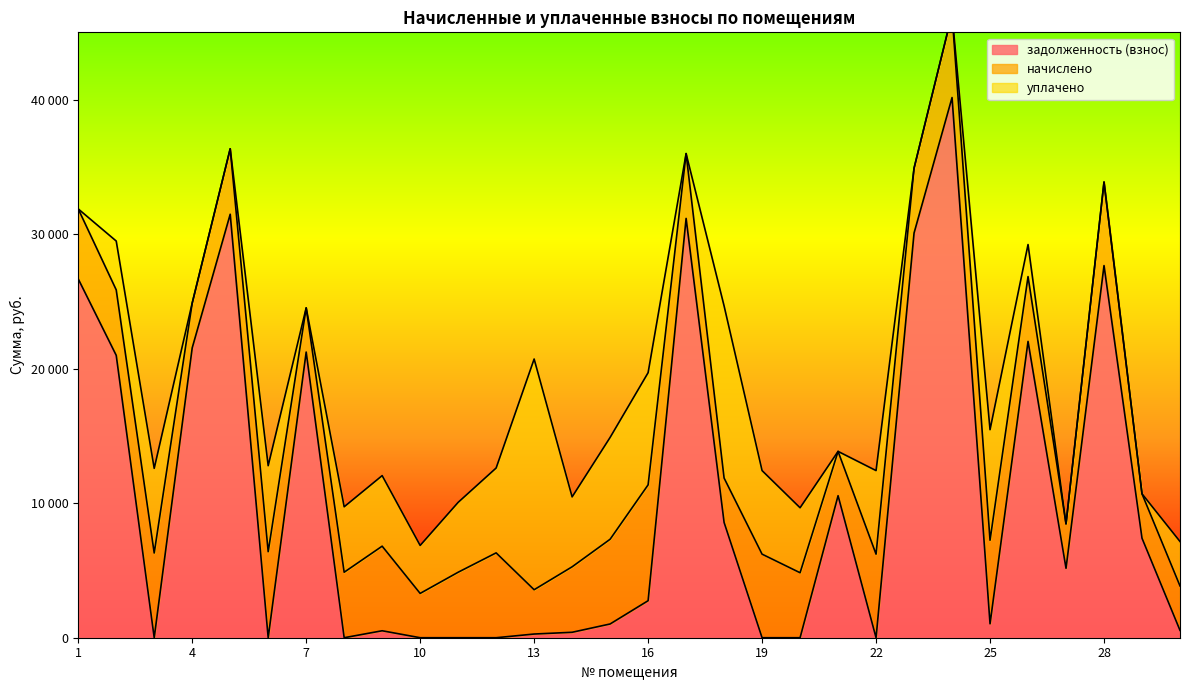

Is the value of задолженность (взнос) at 6 greater than the value of начислено at 2?

No